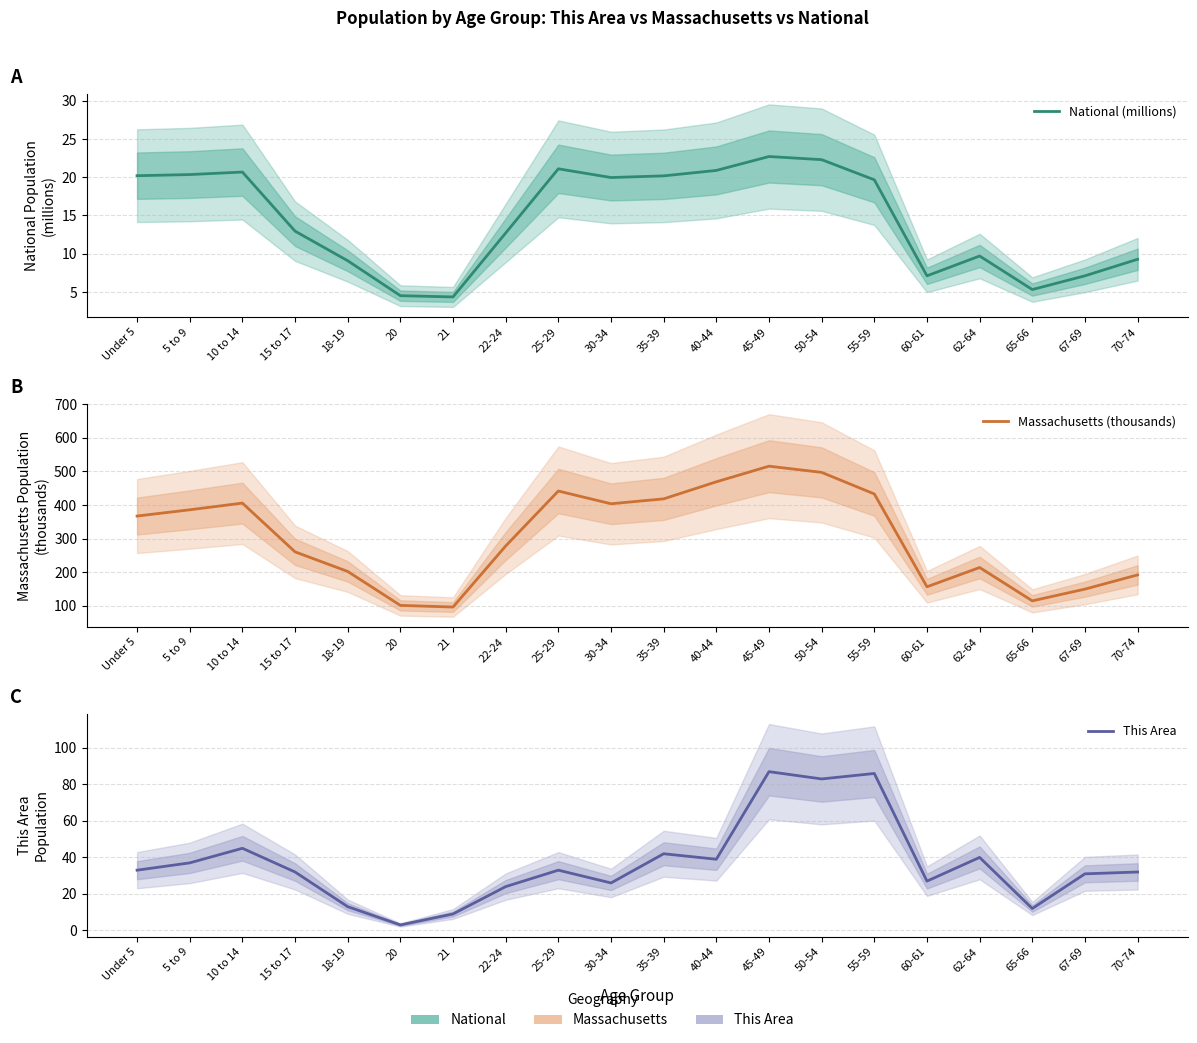

Reading left to right, extract all data points from this chart.

National (millions): 20.2	20.3	20.7	13.0	9.1	4.5	4.4	12.7	21.1	20.0	20.2	20.9	22.7	22.3	19.7	7.1	9.7	5.3	7.1	9.3
Massachusetts (thousands): 367.1	385.7	405.6	260.5	202.2	101.2	96.4	278.0	441.5	403.6	418.2	469.0	515.4	497.0	432.8	156.6	214.0	114.8	149.7	192.0
This Area: 33.0	37.0	45.0	32.0	13.0	3.0	9.0	24.0	33.0	26.0	42.0	39.0	87.0	83.0	86.0	27.0	40.0	12.0	31.0	32.0